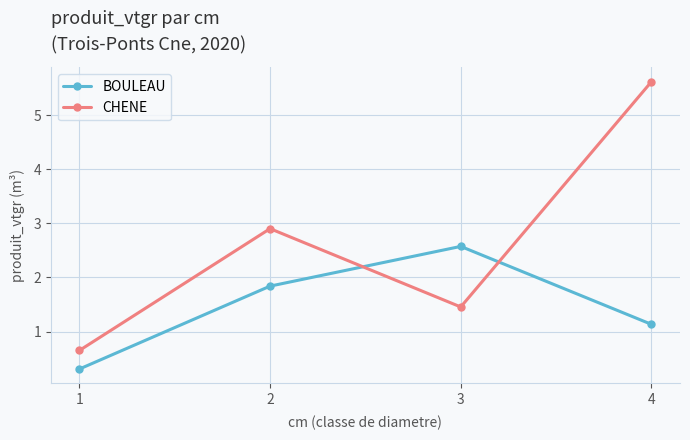

Between which two adjacent categories do BOULEAU and CHENE first intersect?

2 and 3